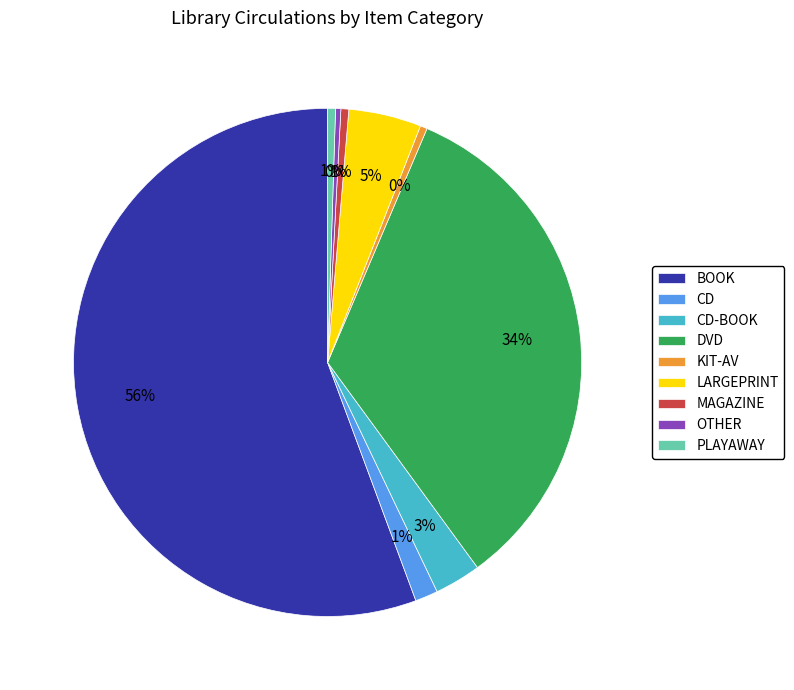

To the nearest percent, what is the difference between the largest and smallest slice percentages?

55%